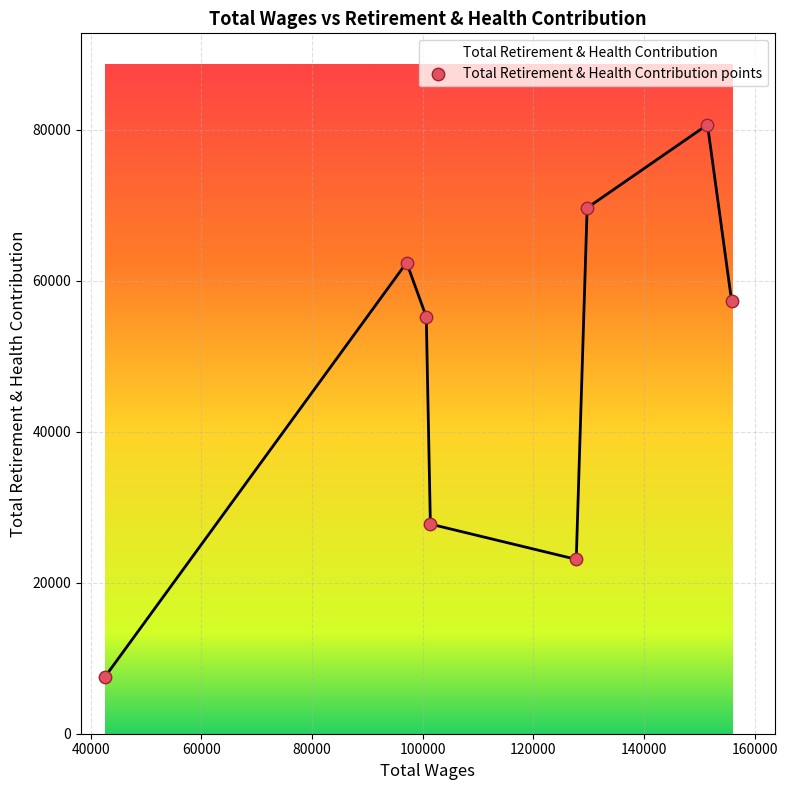

What is the smallest value displayed?

7451